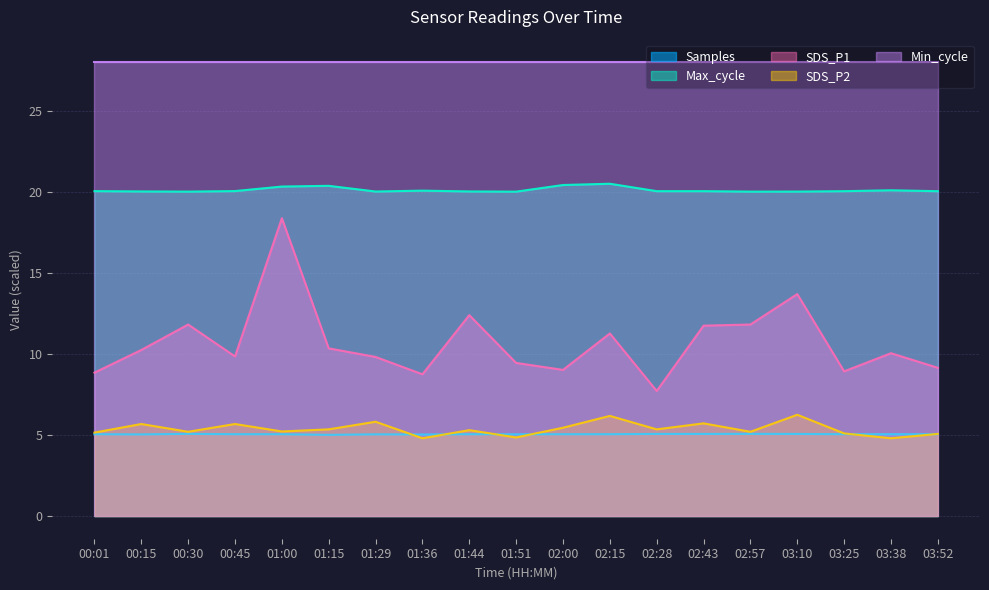

How many categories are shown in the chart?

19